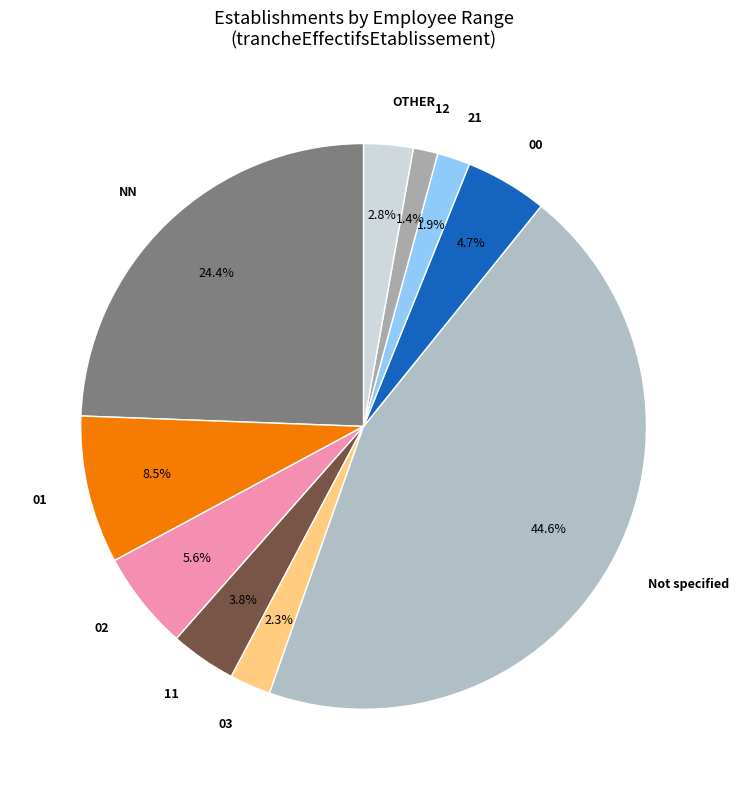

Does any single category account for the majority?

No